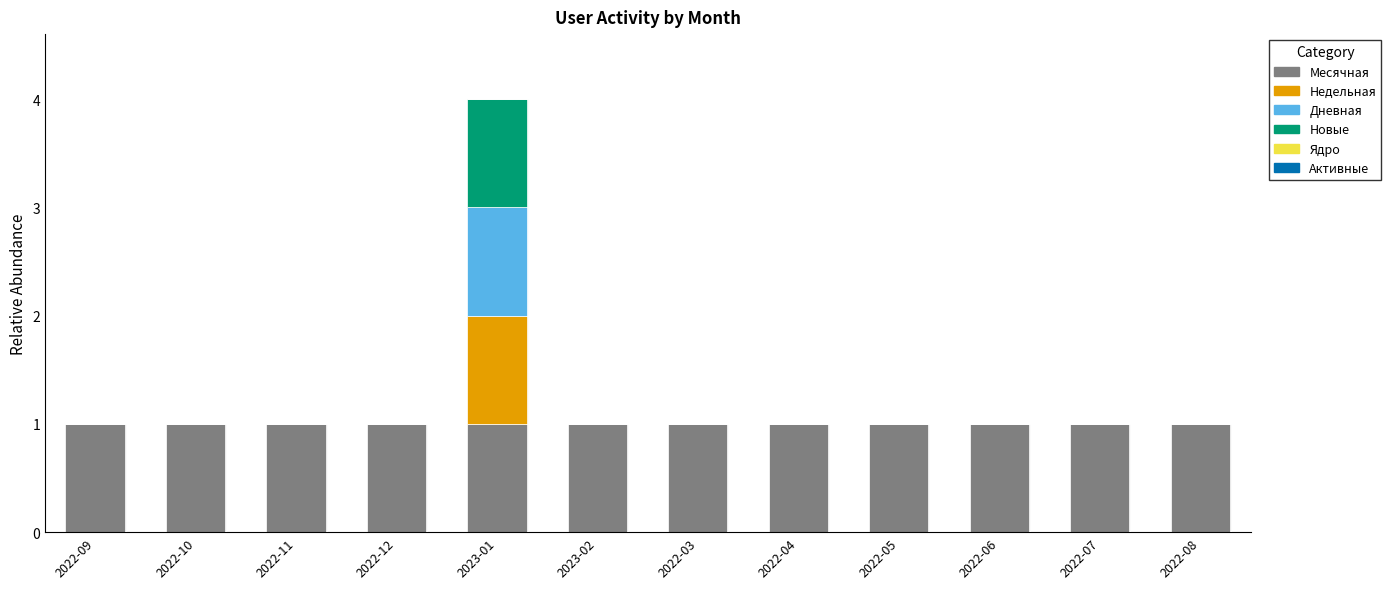

Is it true that Месячная equals 1 at 2022-03?

True